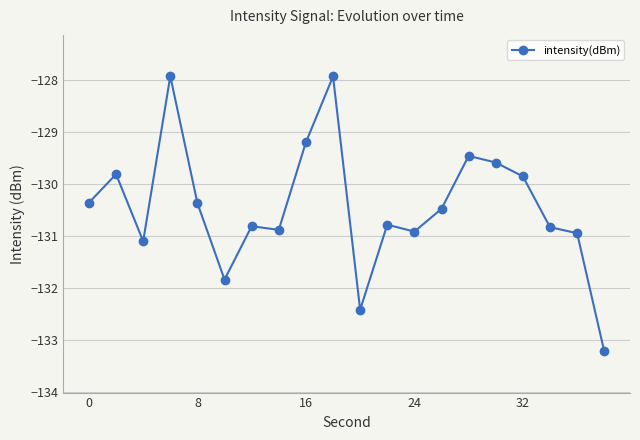

What is the value of the 10th point from the left?

-127.9